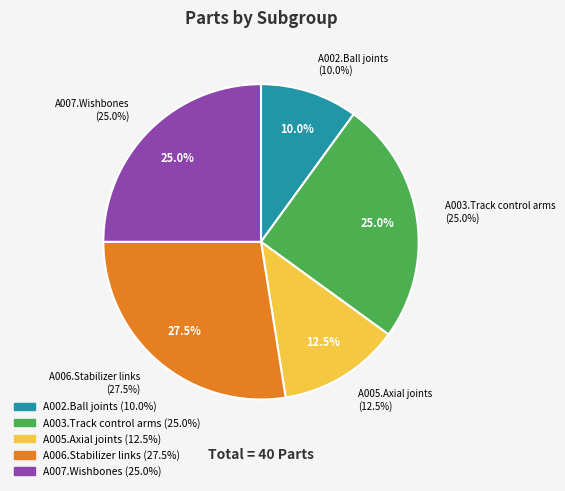

How many slices are in this pie chart?

5